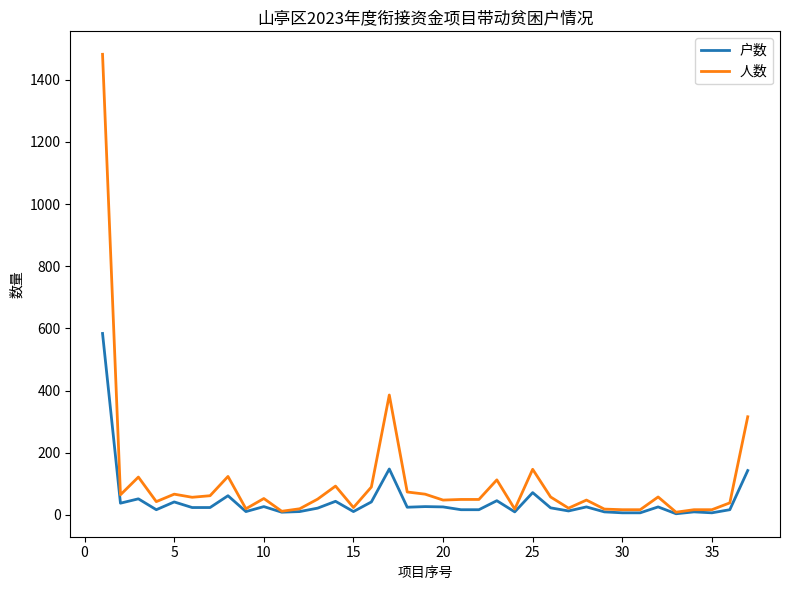

Which series has the largest range (max minus min)?

人数